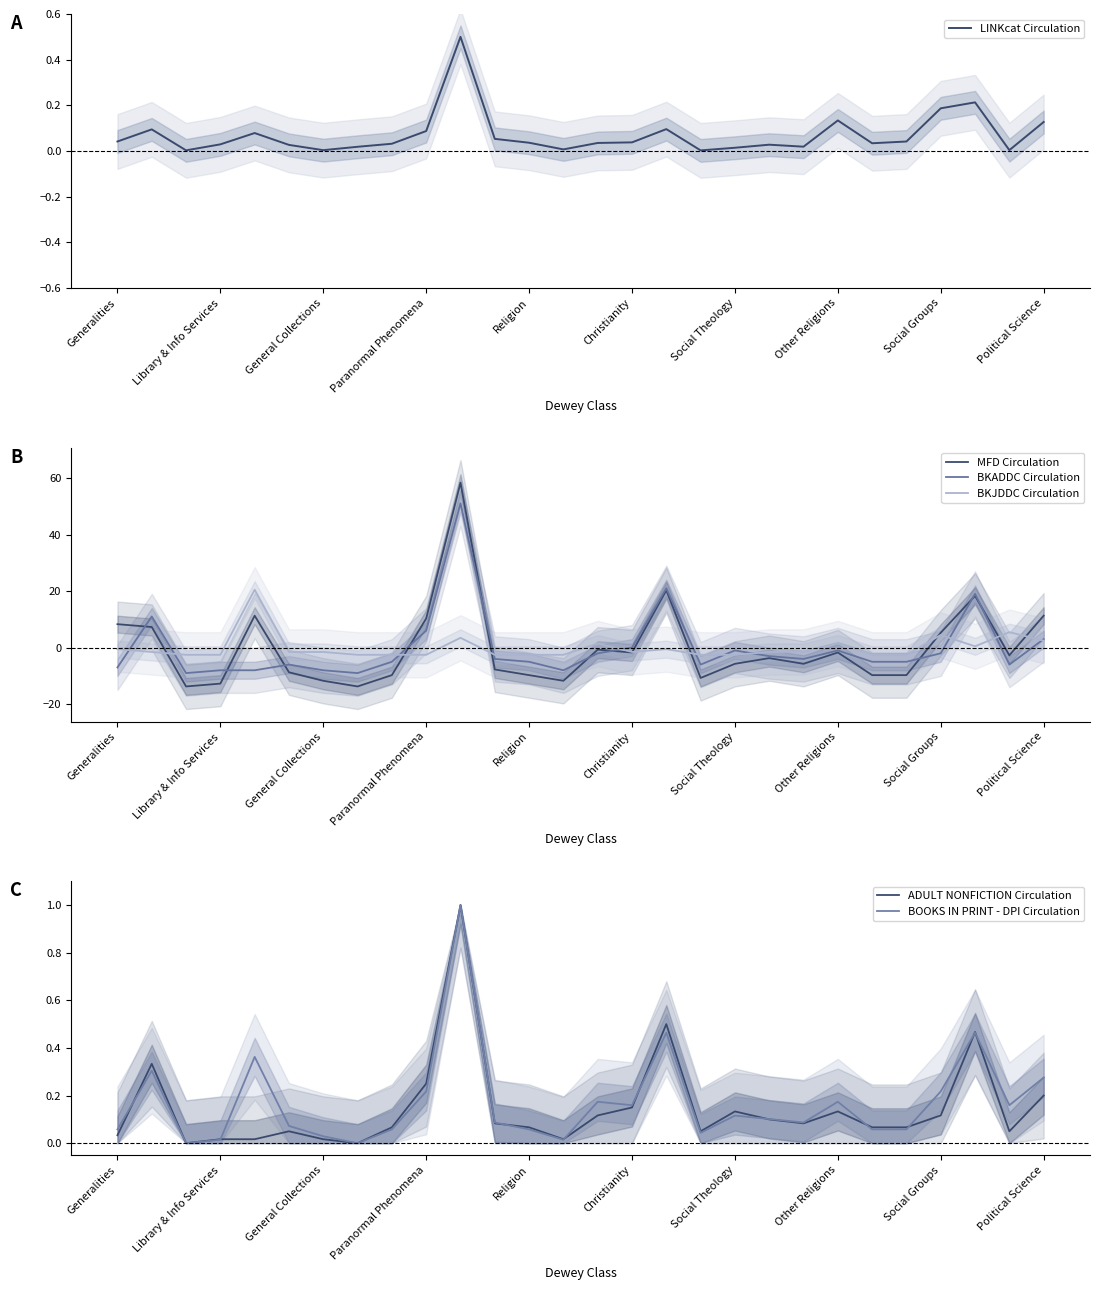

At which category is the sum across all series the highest?

10